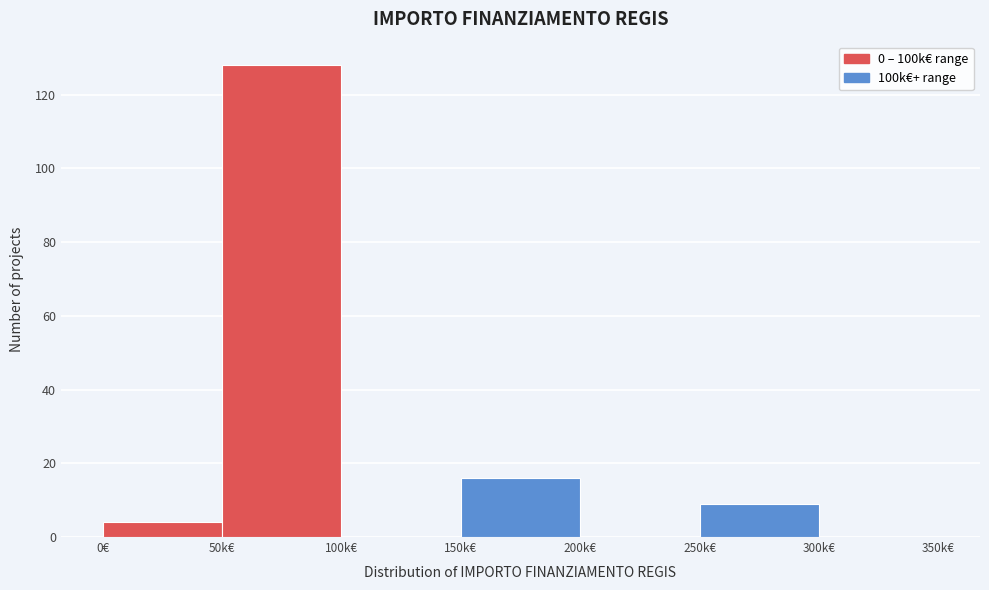

Reading left to right, list all the values displayed in this chart.

0€=4	50k€=128	100k€=0	150k€=16	200k€=0	250k€=9	300k€=0